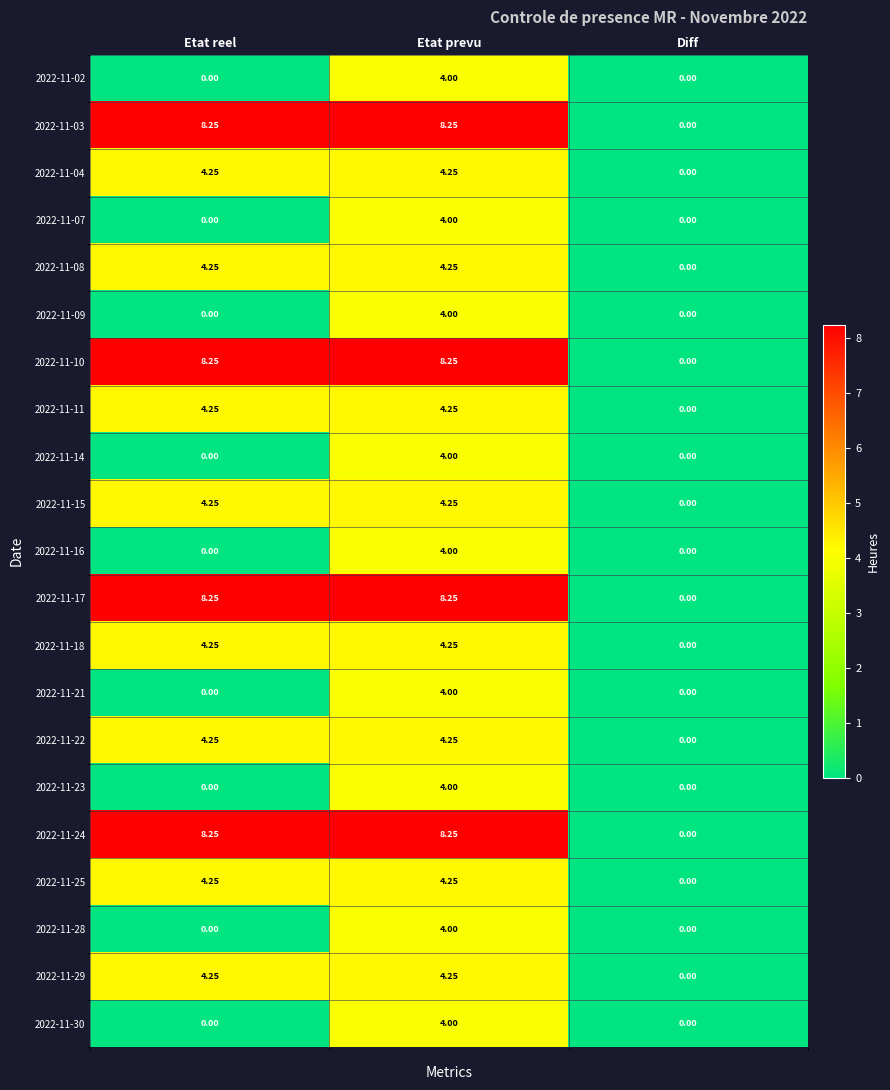

At which label does 2022-11-11 reach its minimum?

Diff